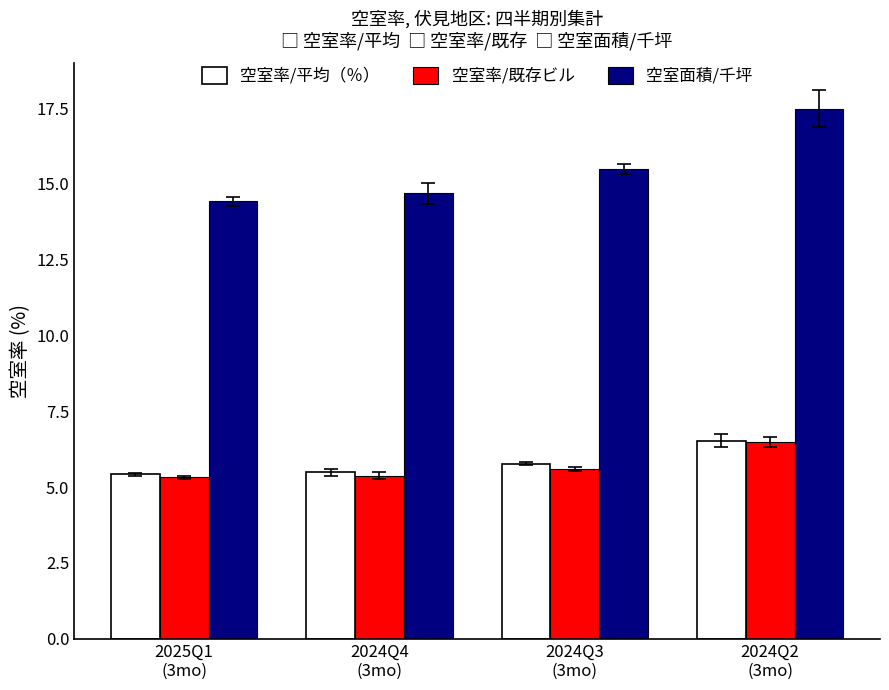

What is the value of the 空室率/平均（％） bar at the 4th from the left?

6.5